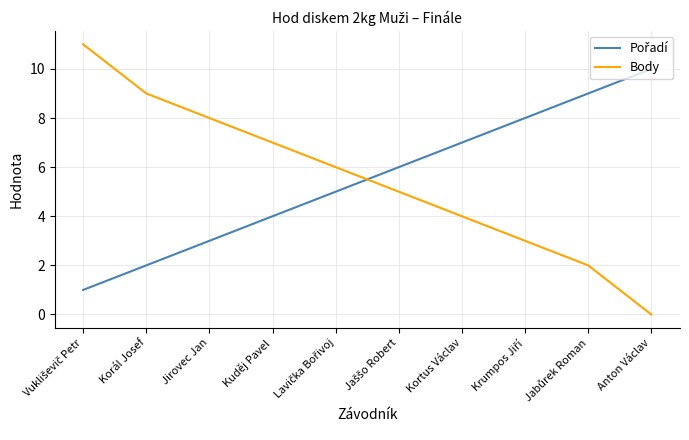

What is the difference between the maximum and minimum values in the Body series?

11